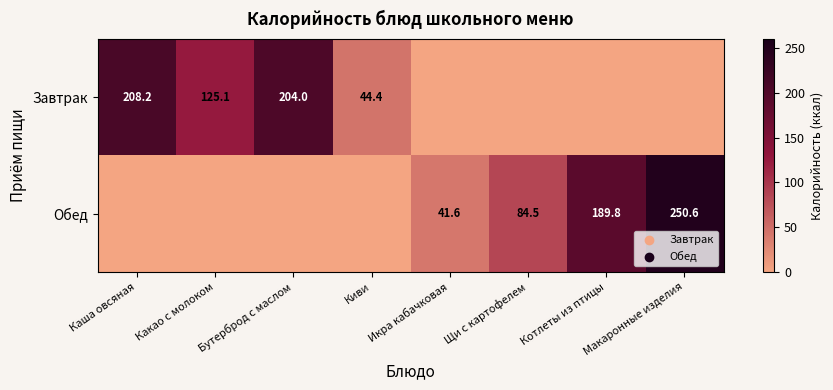

What is the sum of the Обед values at Макаронные изделия and Котлеты из птицы?

440.4